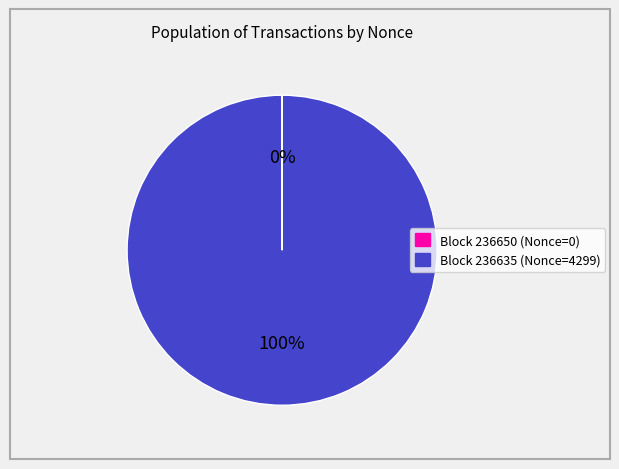

To the nearest percent, what is the difference between the largest and smallest slice percentages?

100%